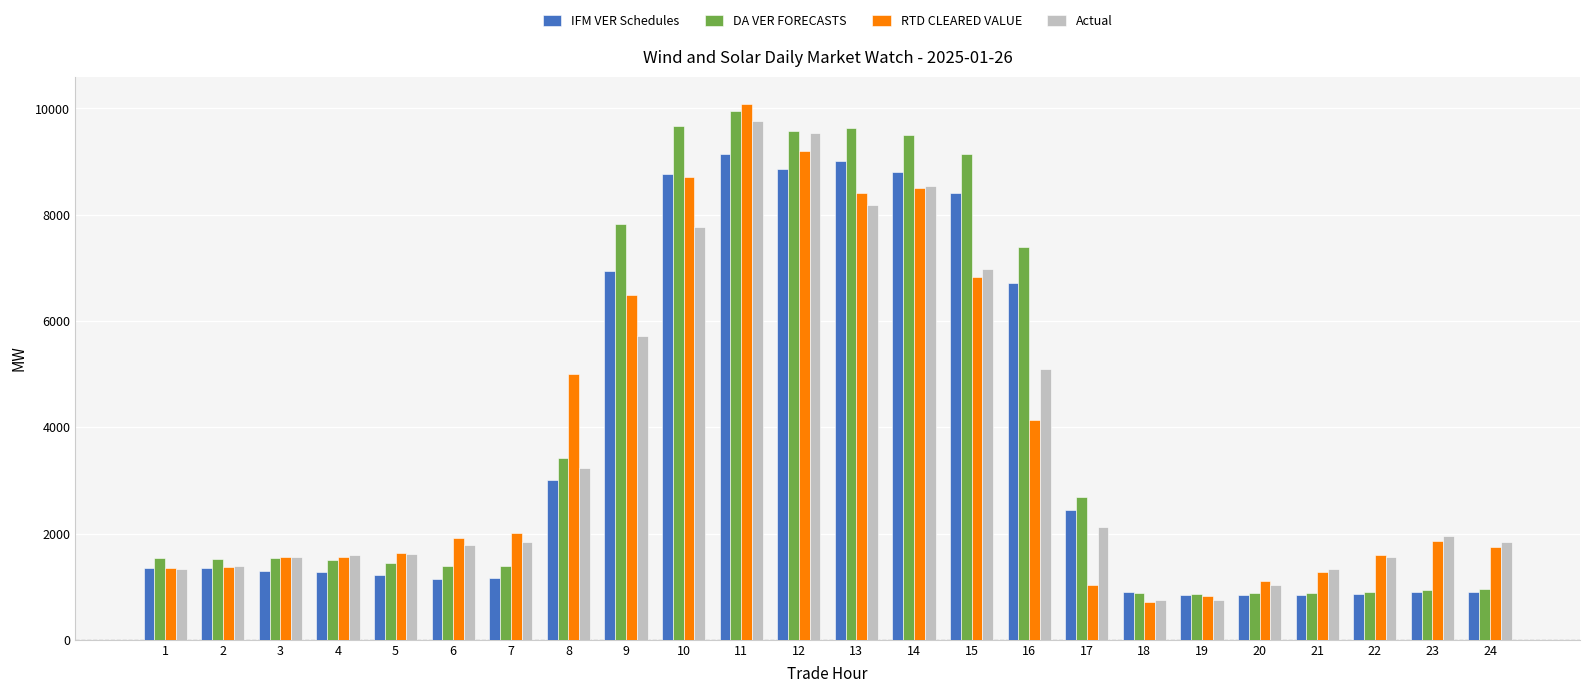

The DA VER FORECASTS series shows 9499.0 at 14. True or false?

True